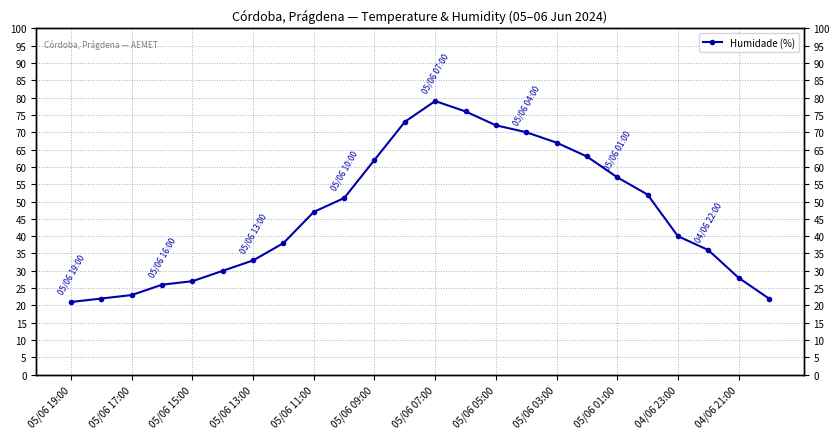

Does the chart display data point markers on the line(s)?

Yes